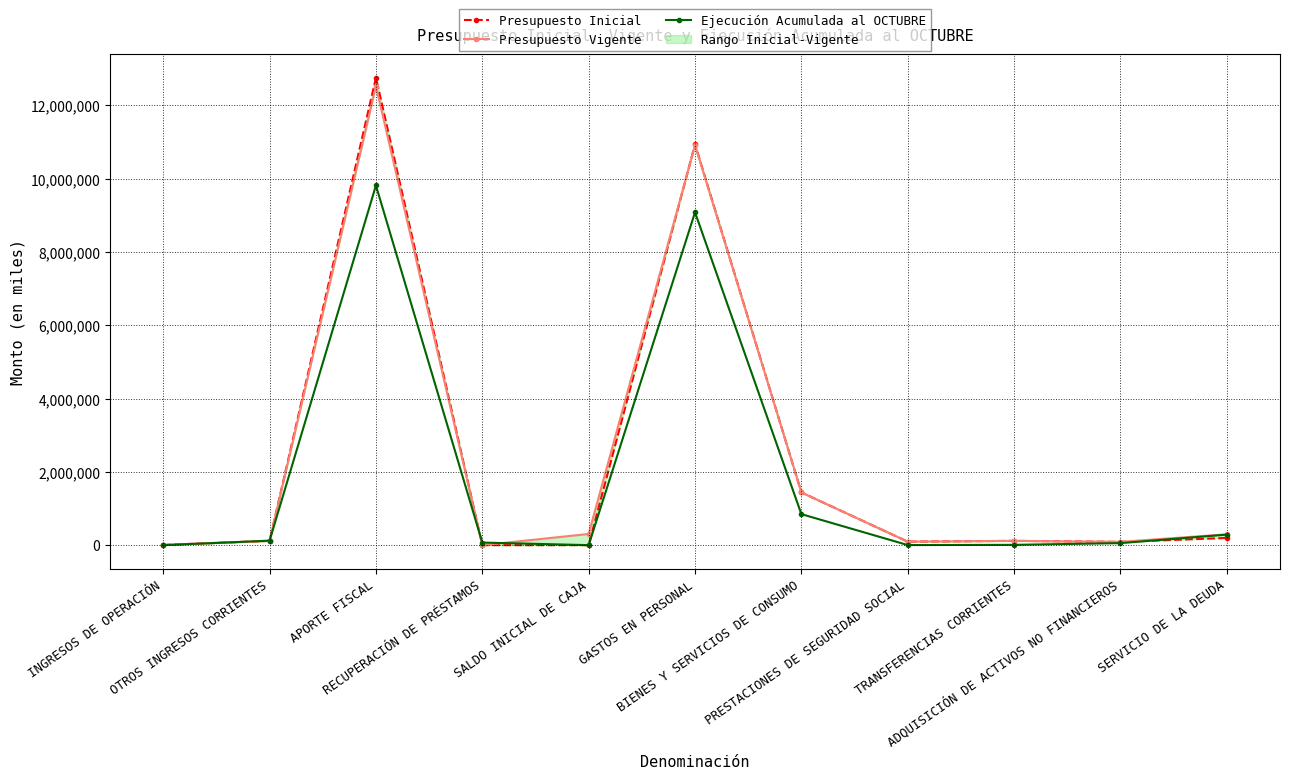

Which has a higher value, INGRESOS DE OPERACIÓN or OTROS INGRESOS CORRIENTES?

OTROS INGRESOS CORRIENTES